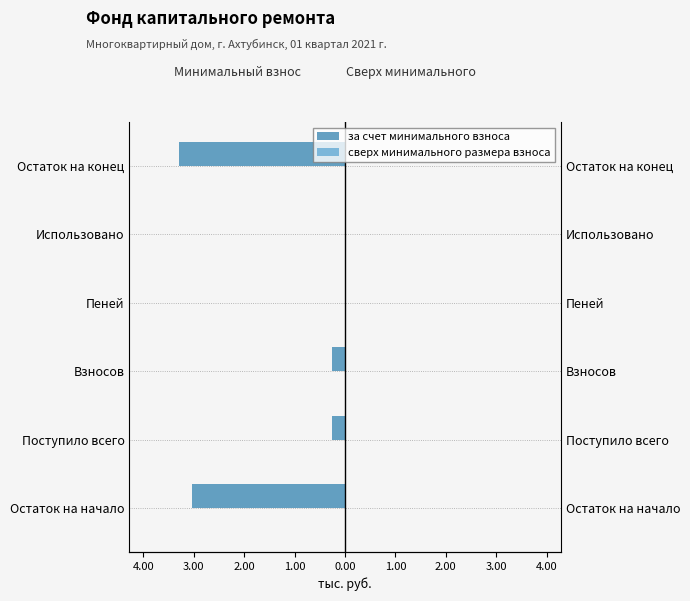

Does the chart contain any negative values?

Yes